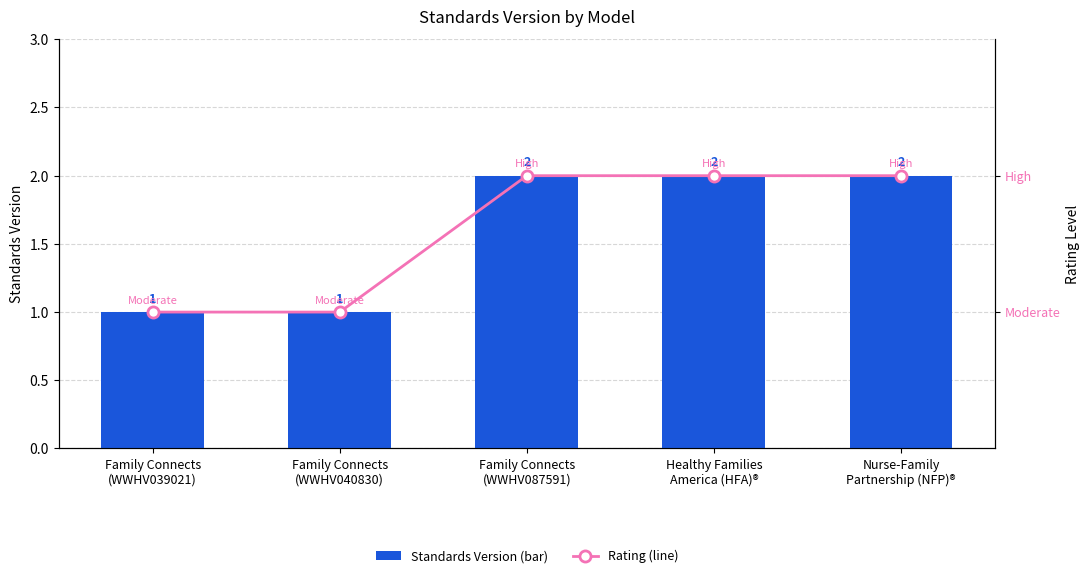

Reading left to right, what are all the values shown in this chart?

Standards Version: 1	1	2	2	2
Rating (numeric): 1	1	2	2	2